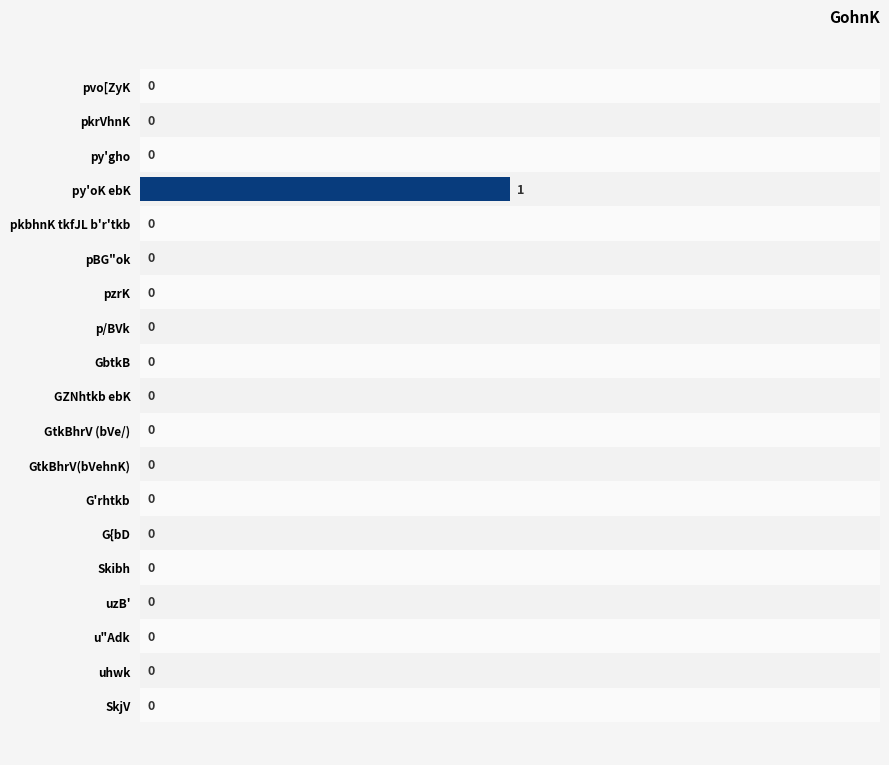

Reading top to bottom, transcribe all the data shown in this chart.

pvo[ZyK=0	pkrVhnK=0	py'gho=0	py'oK ebK=1	pkbhnK tkfJL b'r'tkb=0	pBG"ok=0	pzrK=0	p/BVk=0	GbtkB=0	GZNhtkb ebK=0	GtkBhrV (bVe/)=0	GtkBhrV(bVehnK)=0	G'rhtkb=0	G{bD=0	Skibh=0	uzB'=0	u"Adk=0	uhwk=0	SkjV=0